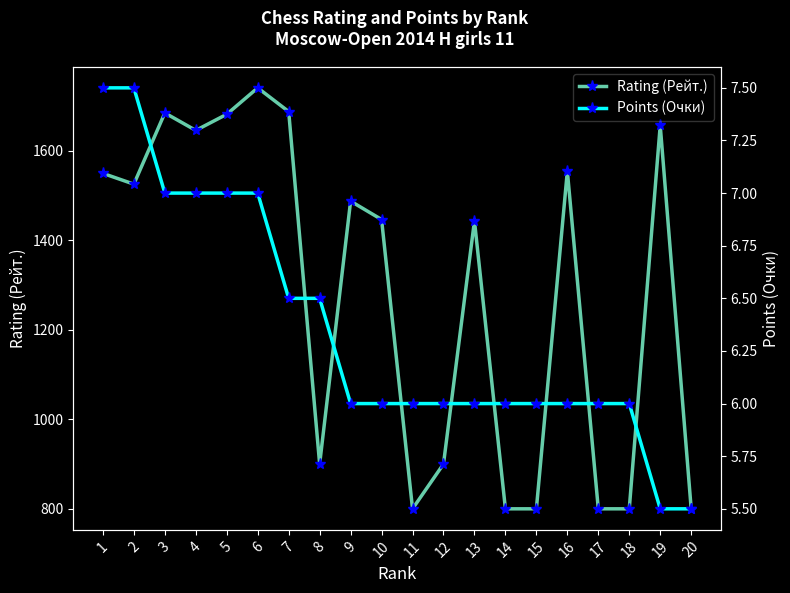

How many categories are shown in the chart?

20